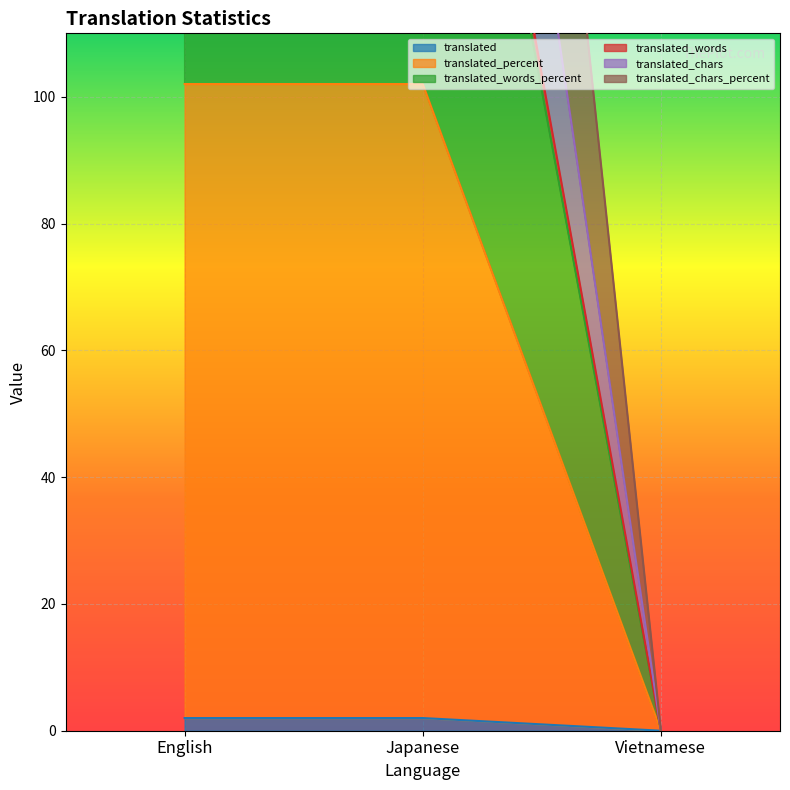

List the series in order of their peak value, lowest first.

translated, translated_percent, translated_chars, translated_words_percent, translated_words, translated_chars_percent